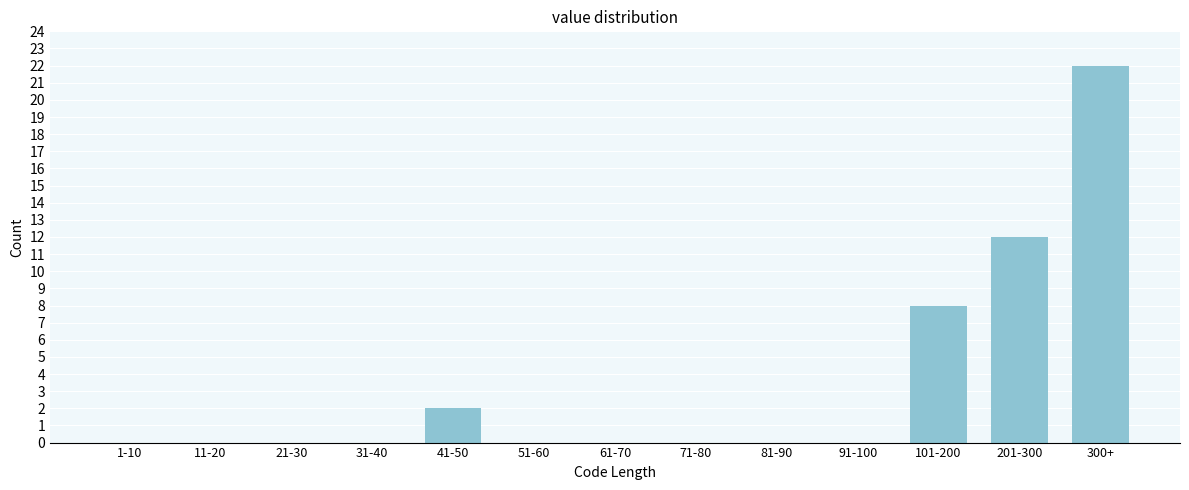

Reading right to left, what are all the values shown in this chart?

300+=22	201-300=12	101-200=8	91-100=0	81-90=0	71-80=0	61-70=0	51-60=0	41-50=2	31-40=0	21-30=0	11-20=0	1-10=0